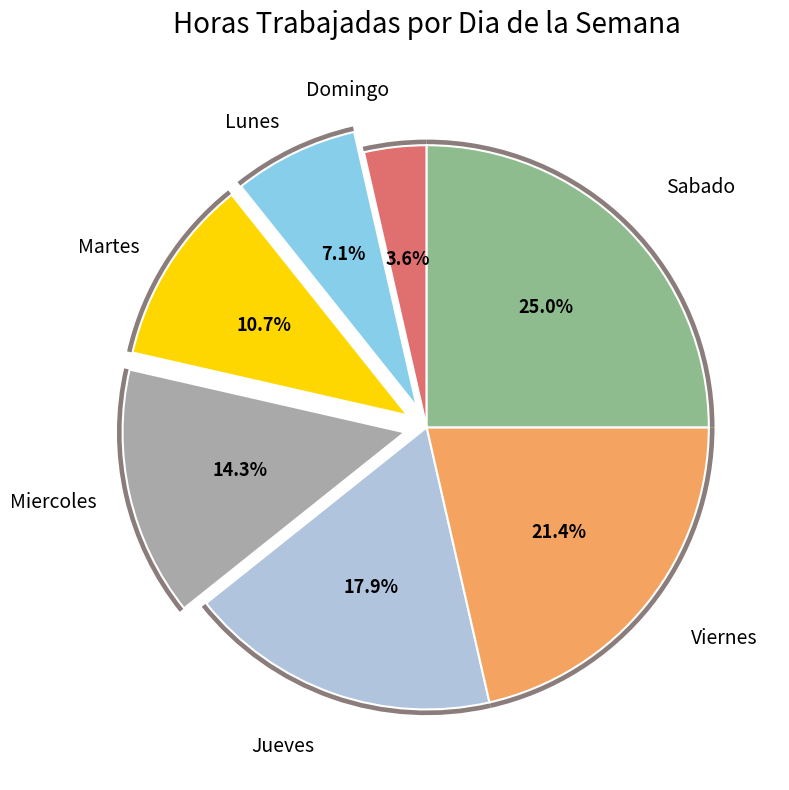

How many slices are in this pie chart?

7